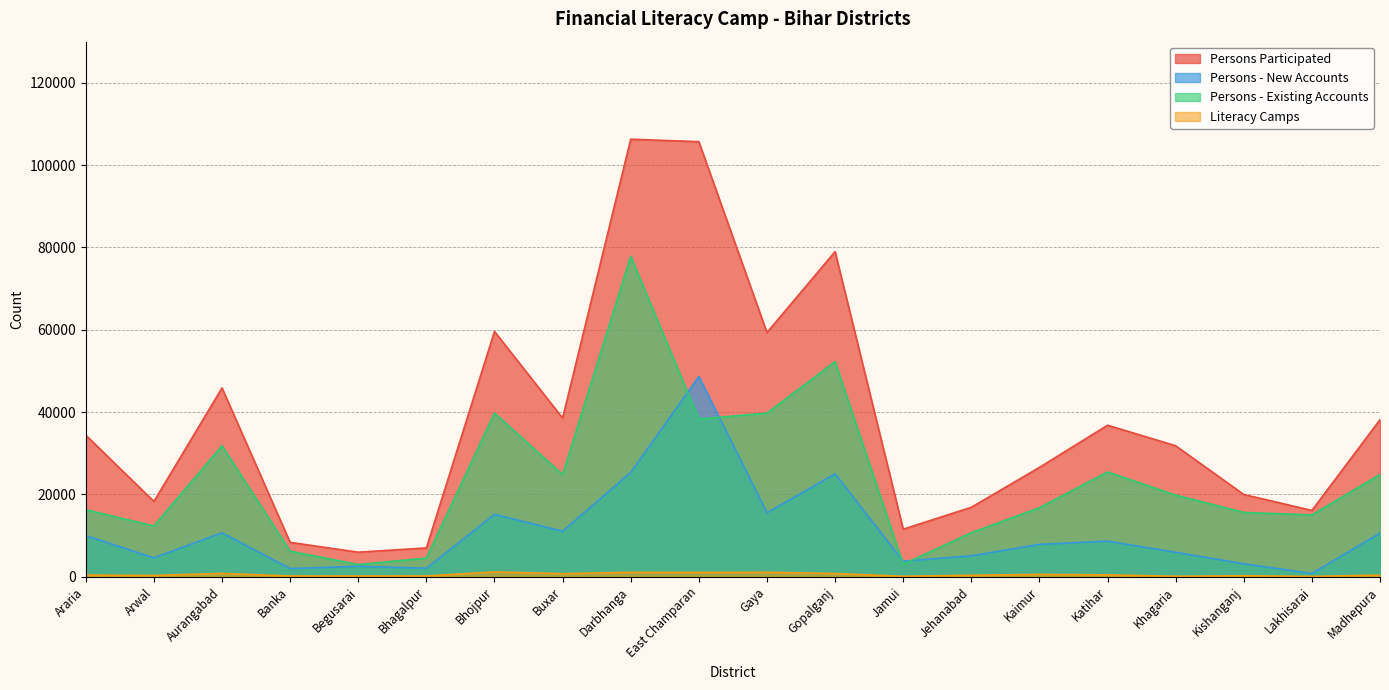

Reading left to right, extract all data points from this chart.

Persons Participated: 34380	18276	45861	8333	5945	6978	59580	38537	106300	105700	59313	78978	11527	16858	26549	36798	31809	19968	16090	38142
Persons - New Accounts: 9978	4568	10653	1956	2520	2037	15141	11033	25324	48617	15499	24996	3747	5063	7838	8639	5925	3136	757	10578
Persons - Existing Accounts: 16260	12319	31810	6185	2951	4502	39739	24801	77830	38300	39742	52231	3019	10669	16746	25439	19810	15604	14997	24811
Literacy Camps: 388	296	789	153	160	167	1148	726	1059	1037	1064	762	86	345	539	438	91	218	52	394